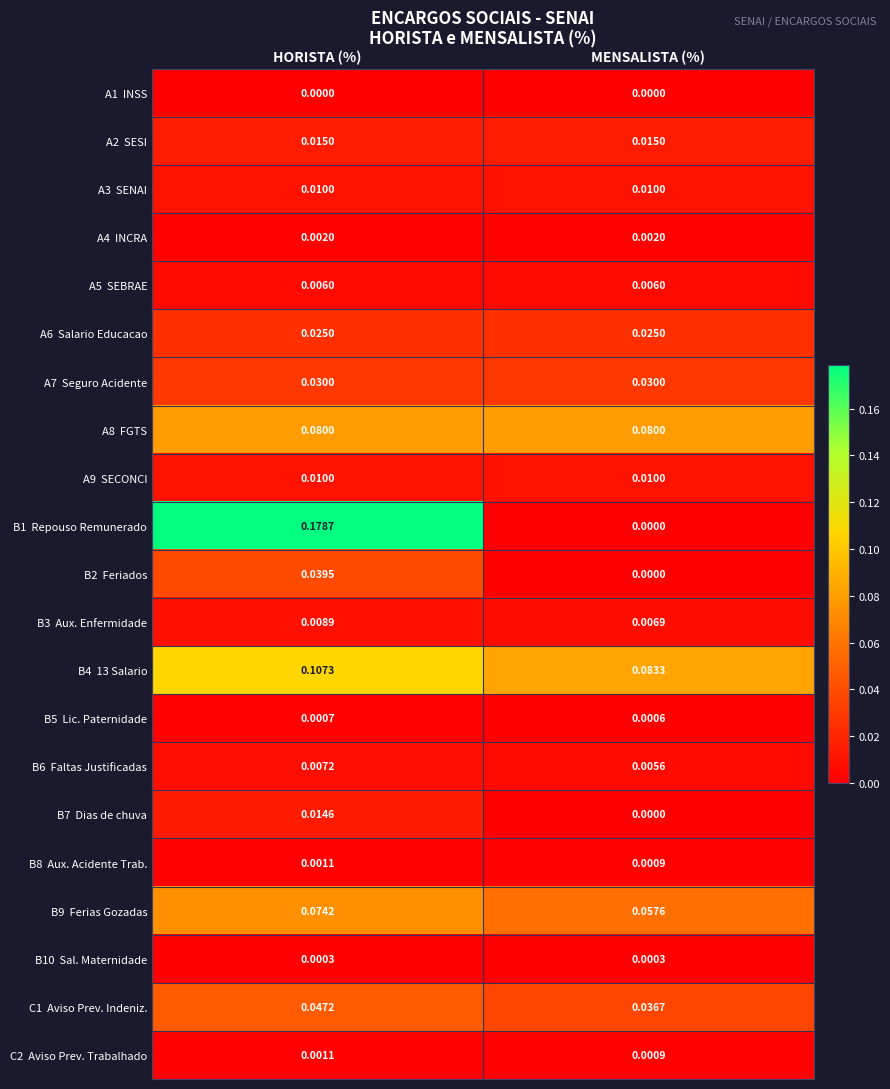

At which category is the sum across all series the highest?

HORISTA (%)